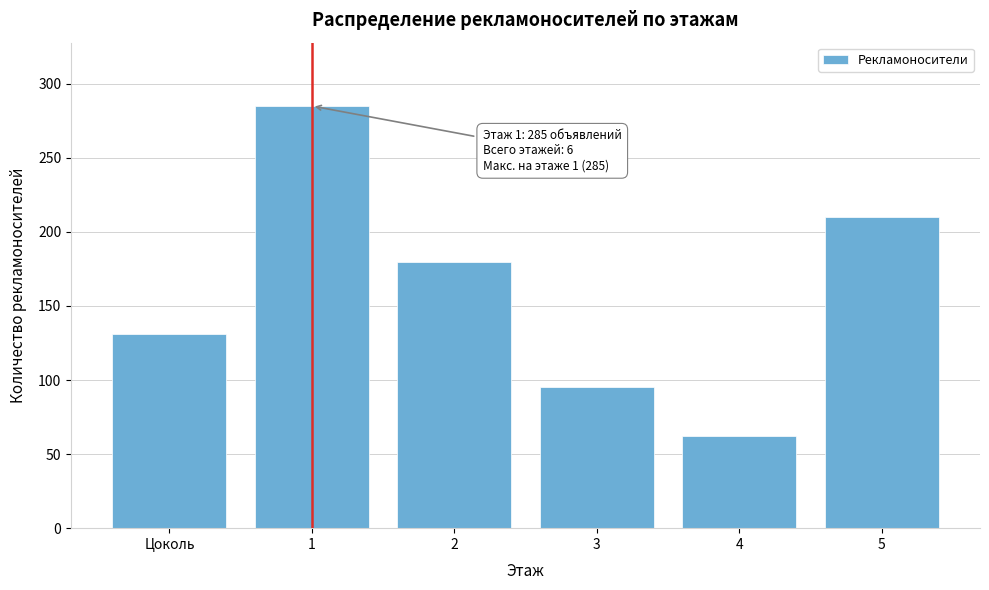

Reading right to left, list all the values displayed in this chart.

210	62	95	180	285	131